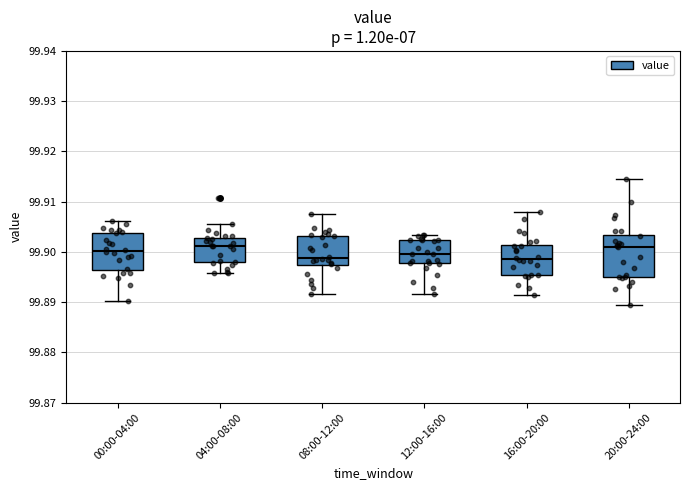

Reading left to right, transcribe this box plot: for each box, give where its median line is, the range the box spans, and where its two whiskers end, as read against the y-axis. The values are not printed on the chart, so give them approximately, as read against the axis.

00:00-04:00: median 99.900, box 99.896 to 99.904, whiskers 99.890 to 99.906
04:00-08:00: median 99.901, box 99.898 to 99.903, whiskers 99.896 to 99.906
08:00-12:00: median 99.899, box 99.897 to 99.903, whiskers 99.892 to 99.907
12:00-16:00: median 99.900, box 99.898 to 99.902, whiskers 99.892 to 99.903
16:00-20:00: median 99.899, box 99.895 to 99.901, whiskers 99.891 to 99.908
20:00-24:00: median 99.901, box 99.895 to 99.903, whiskers 99.889 to 99.915